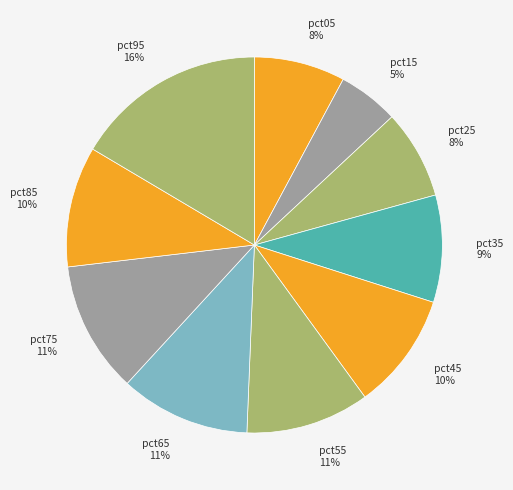

Which has a higher value, pct45 10% or pct95 16%?

pct95 16%